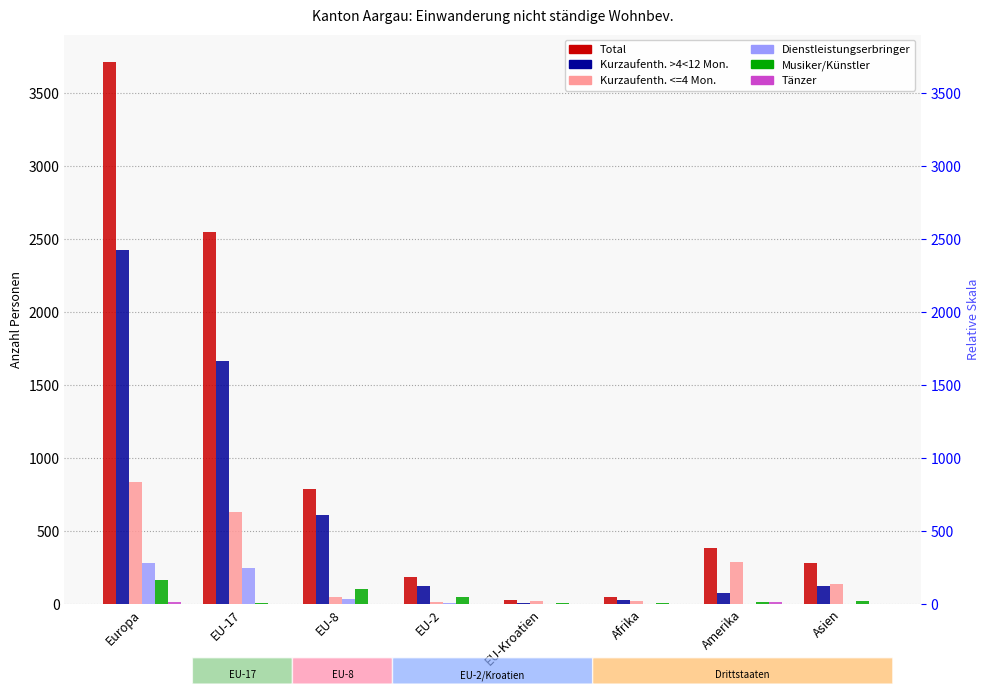

Between Europa and EU-17, which series saw the biggest shift?

Total